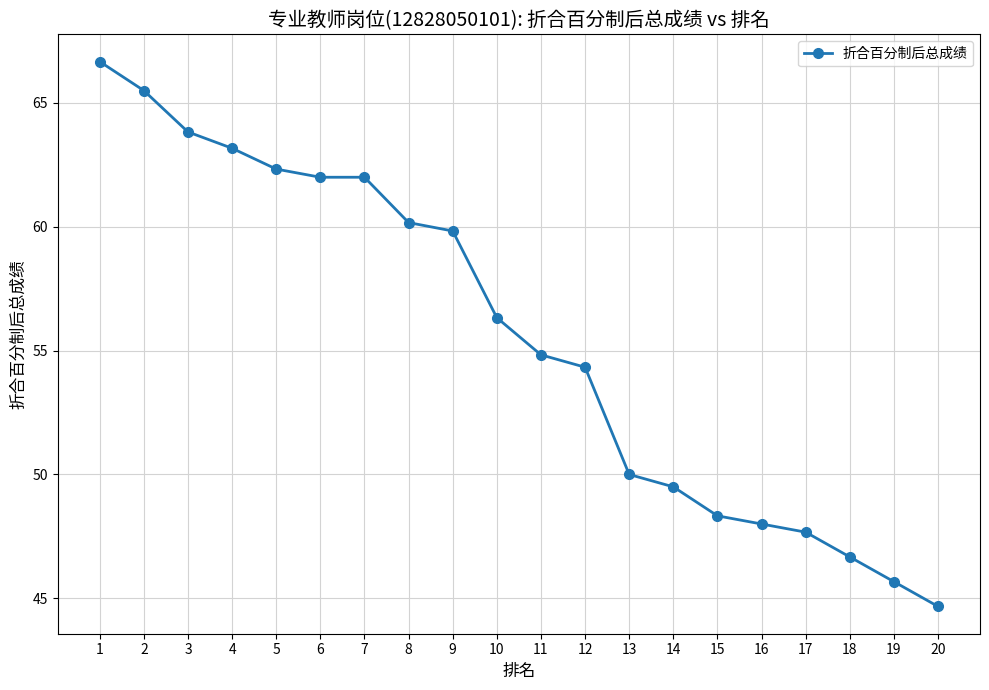

Which label corresponds to the largest value in the chart?

1